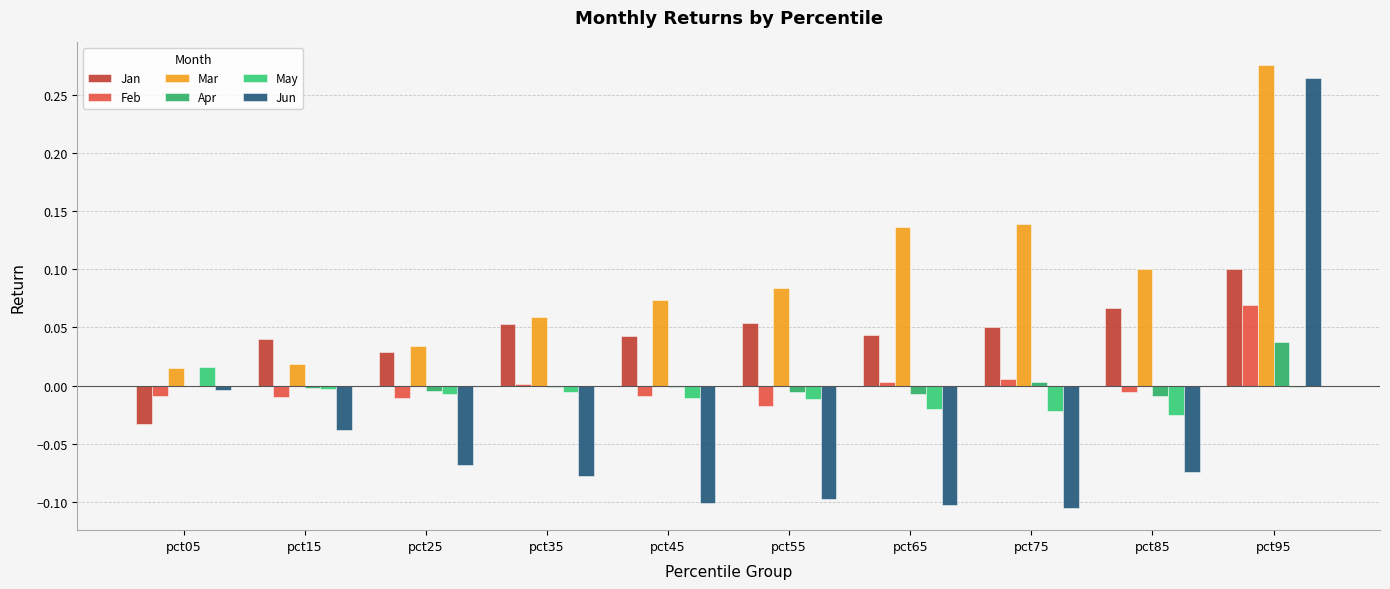

Reading left to right, list all the values displayed in this chart.

Jan: -0.0	0.0	0.0	0.1	0.0	0.1	0.0	0.1	0.1	0.1
Feb: -0.0	-0.0	-0.0	0.0	-0.0	-0.0	0.0	0.0	-0.0	0.1
Mar: 0.0	0.0	0.0	0.1	0.1	0.1	0.1	0.1	0.1	0.3
Apr: -0.0	-0.0	-0.0	-0.0	-0.0	-0.0	-0.0	0.0	-0.0	0.0
May: 0.0	-0.0	-0.0	-0.0	-0.0	-0.0	-0.0	-0.0	-0.0	-0.0
Jun: -0.0	-0.0	-0.1	-0.1	-0.1	-0.1	-0.1	-0.1	-0.1	0.3